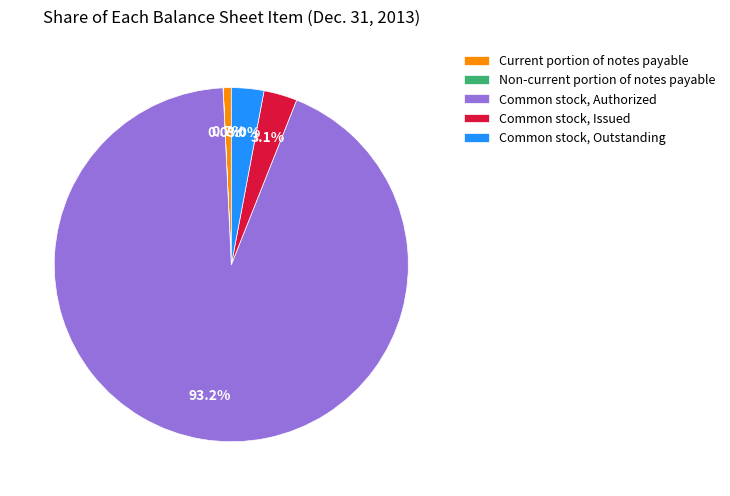

Is there a majority slice in this chart?

Yes